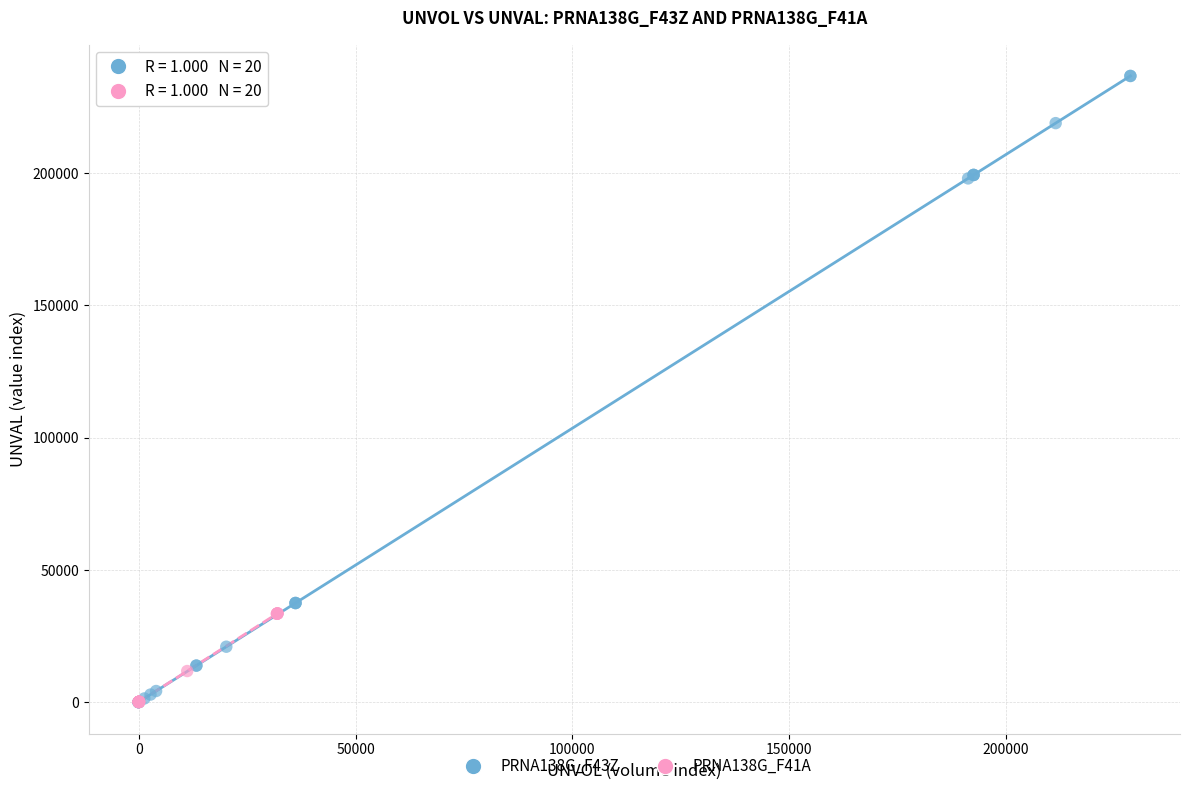

Which series has the widest spread of Y values?

PRNA138G_F43Z